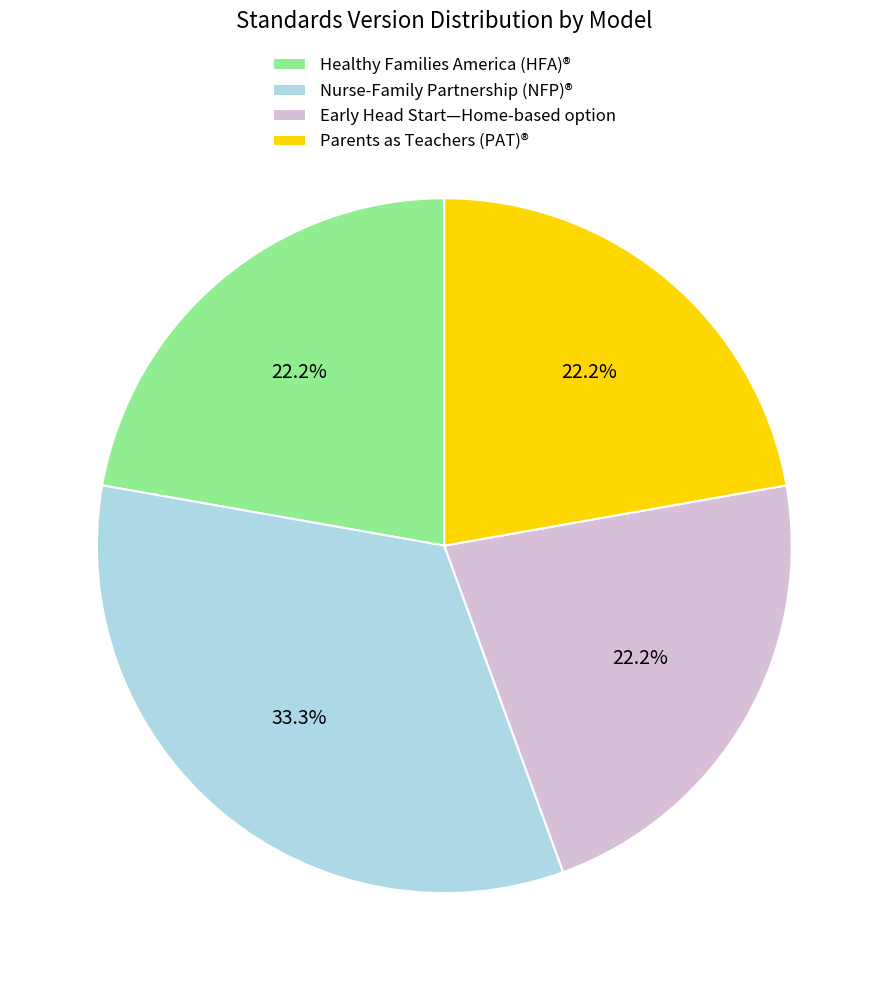

Is Nurse-Family Partnership (NFP)® the majority of the pie?

No